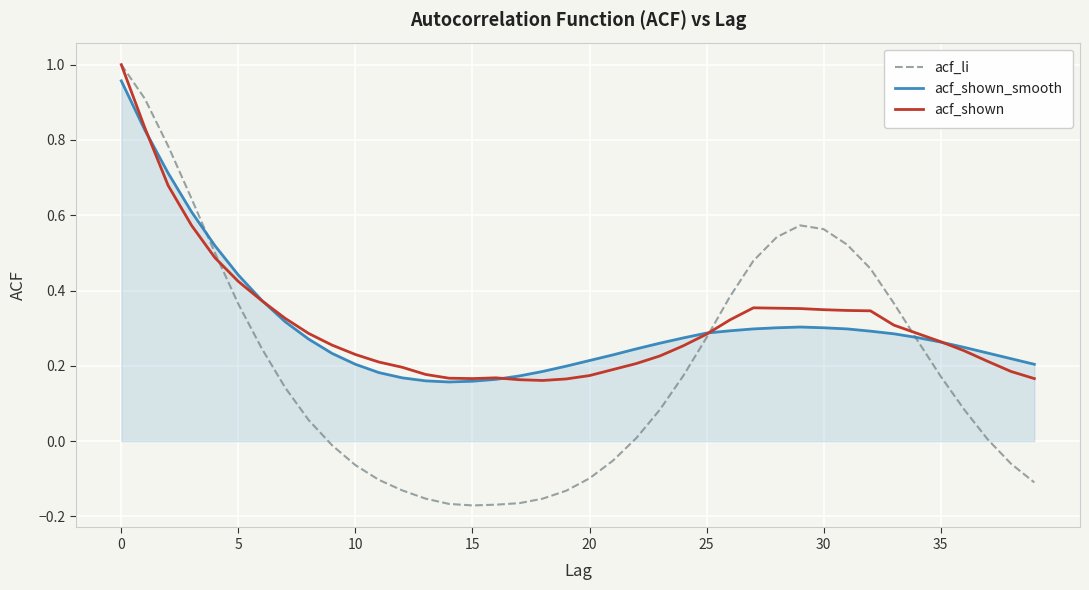

Which series has the widest spread of values?

acf_li